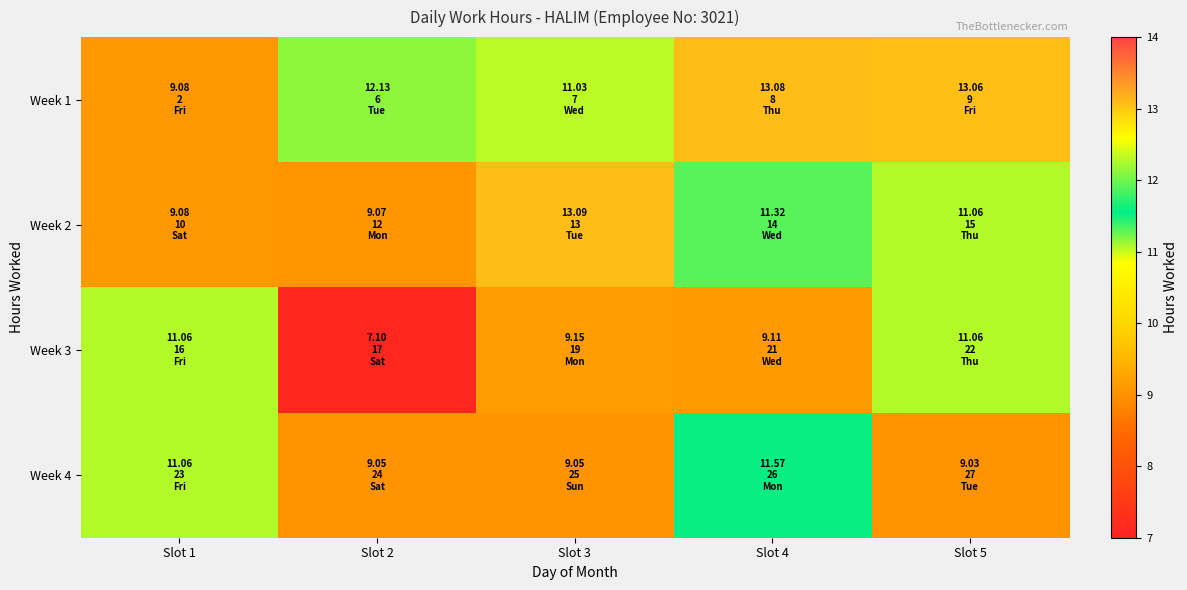

Rank the series by their average value, from highest to lowest.

Week 1, Week 2, Week 4, Week 3